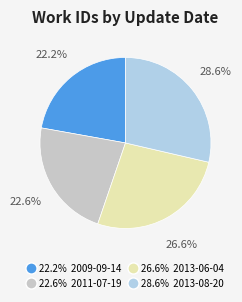

Does any single category account for the majority?

No